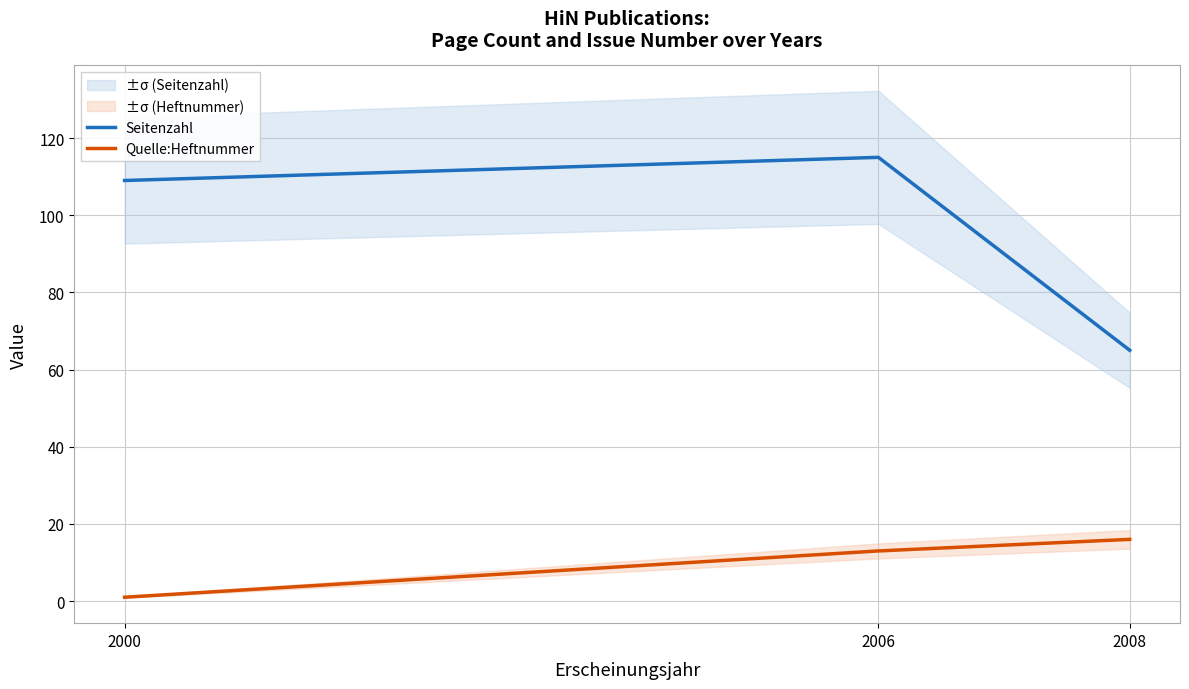

Which series has the largest total across all categories?

Seitenzahl